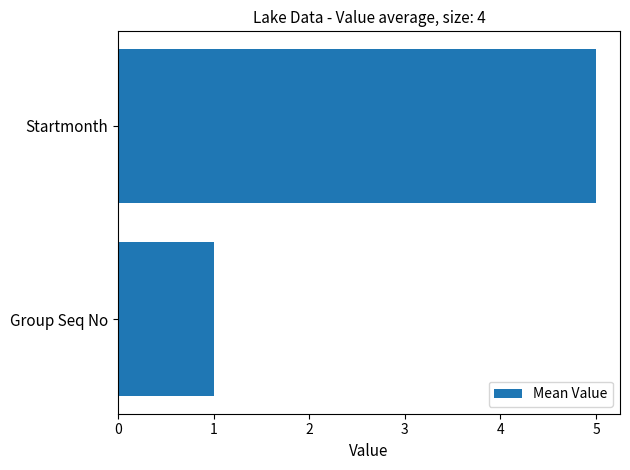

Are the bars horizontal?

Yes